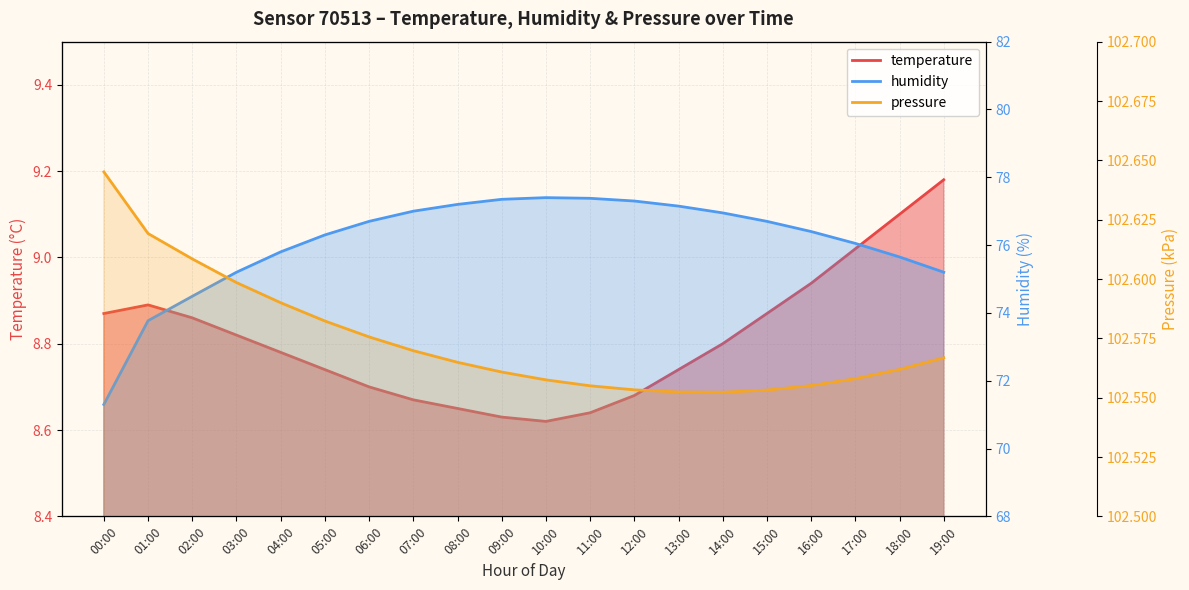

What is the label of the 18th point from the right?

02:00